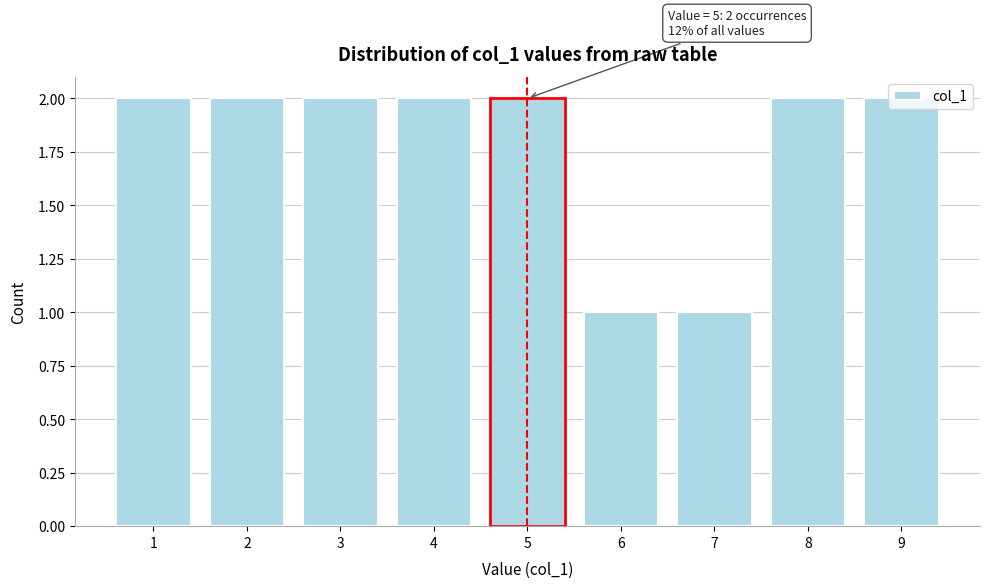

The value at 8 is 3. True or false?

False